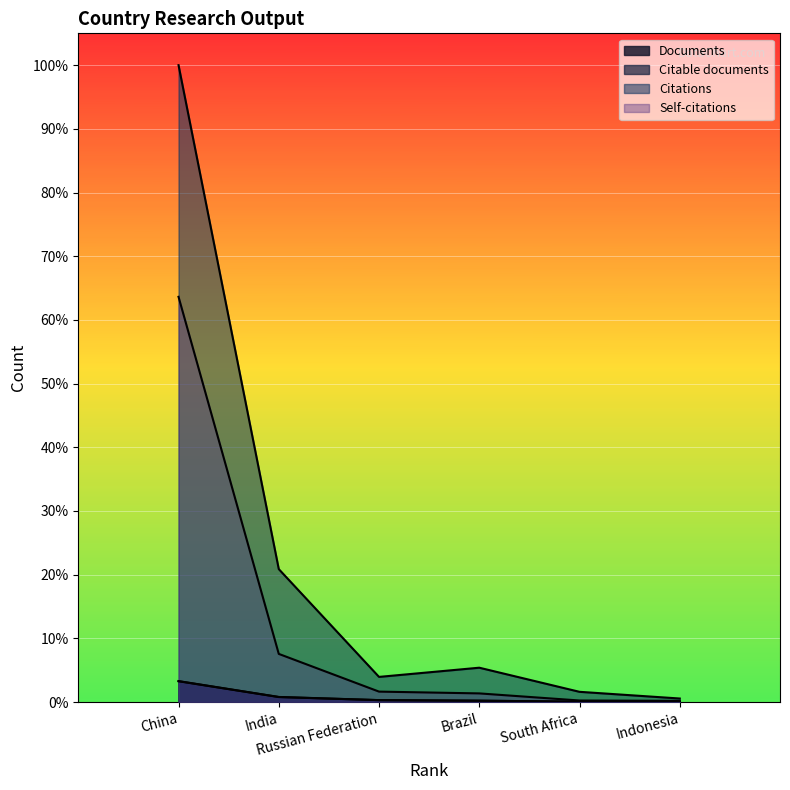

Count the number of categories in the chart.

6